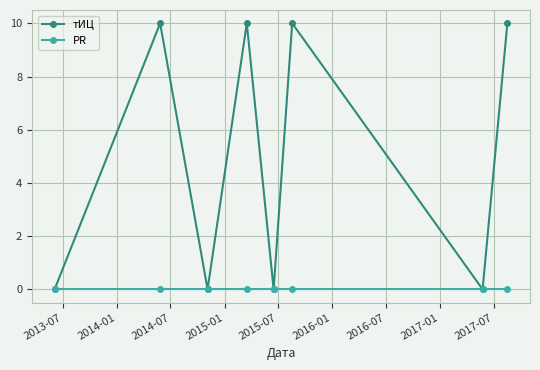

In тИЦ, how many points are higher than both neighbors (excluding endpoints)?

3